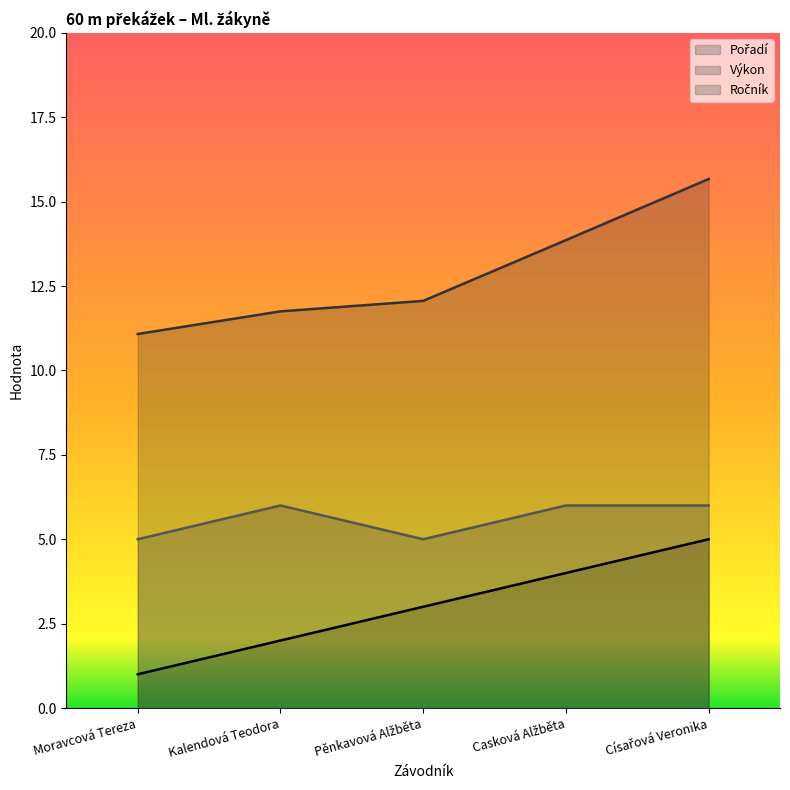

Is it true that Výkon equals 8.2 at Pěnkavová Alžběta?

False